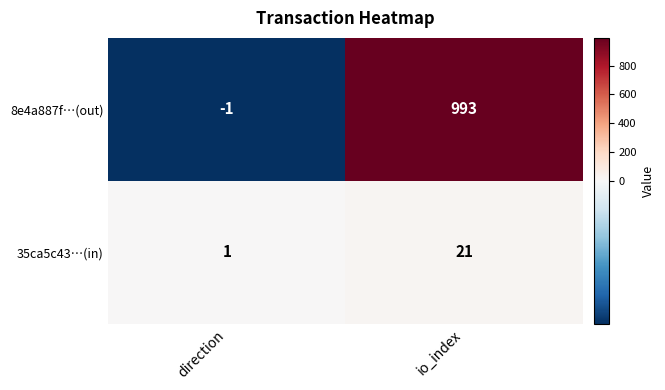

Which category has the lowest value in the 8e4a887f…(out) series?

direction